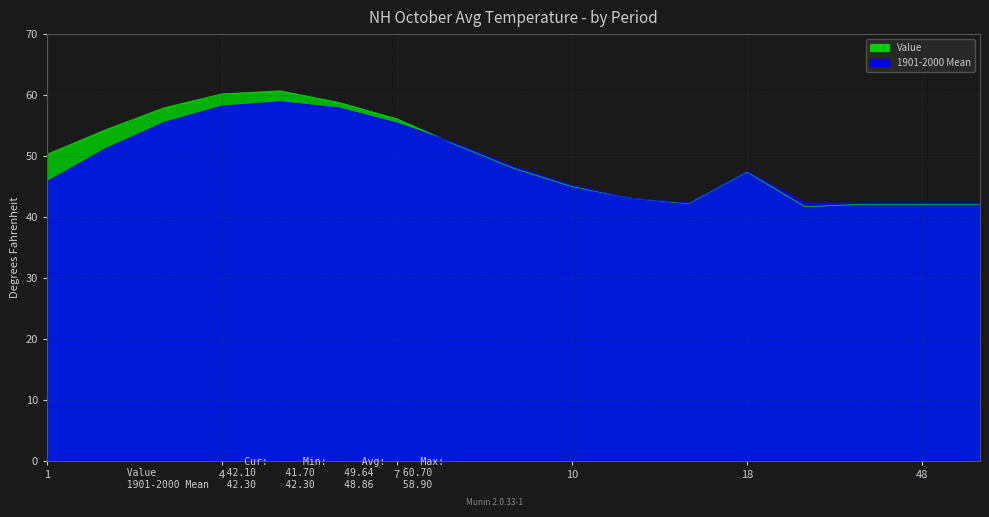

Reading left to right, extract all data points from this chart.

Value: 50.3	54.3	57.9	60.2	60.7	58.8	56.1	51.9	48.0	45.0	43.1	42.2	47.4	41.7	42.1	42.1	42.1
1901-2000 Mean: 45.8	51.2	55.5	58.2	58.9	57.9	55.4	52.1	48.3	45.2	43.1	42.3	47.5	42.3	42.3	42.3	42.3